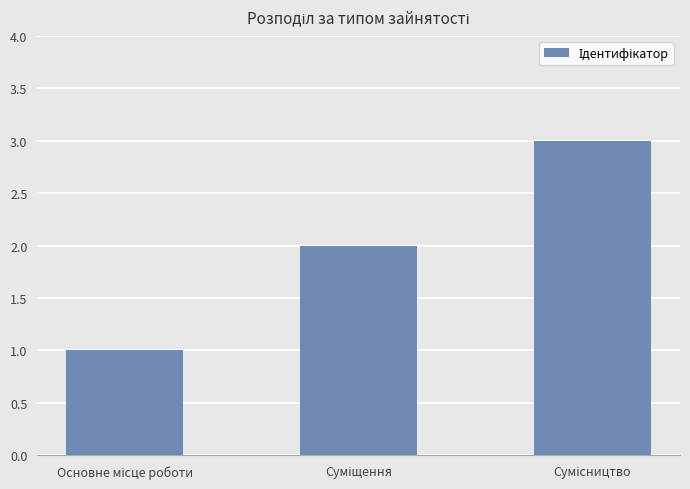

Does the chart contain stacked bars?

No